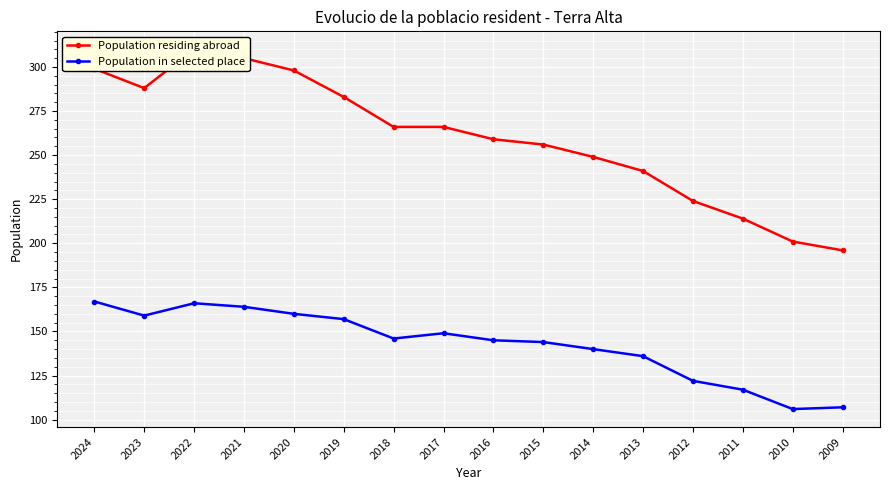

How many distinct data groups are displayed?

2